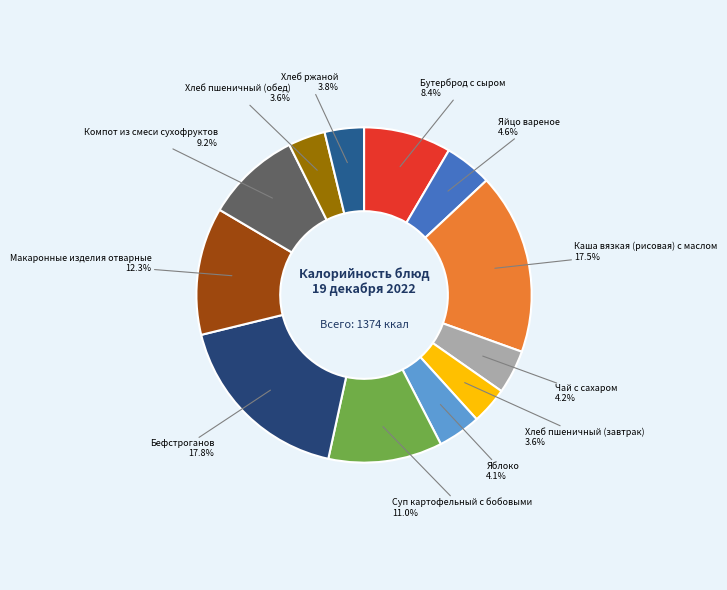

To the nearest percent, what is the difference between the largest and smallest slice percentages?

14%